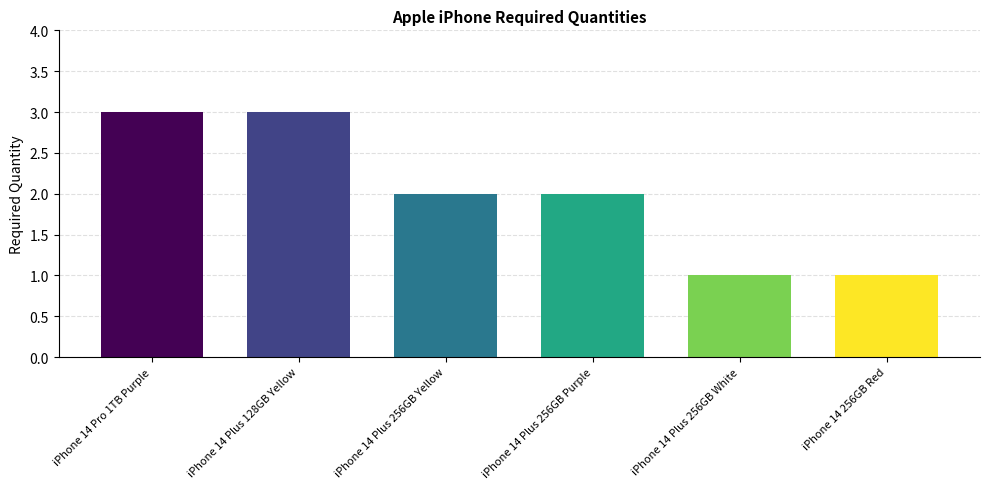

What is the value of the 6th bar from the left?

1